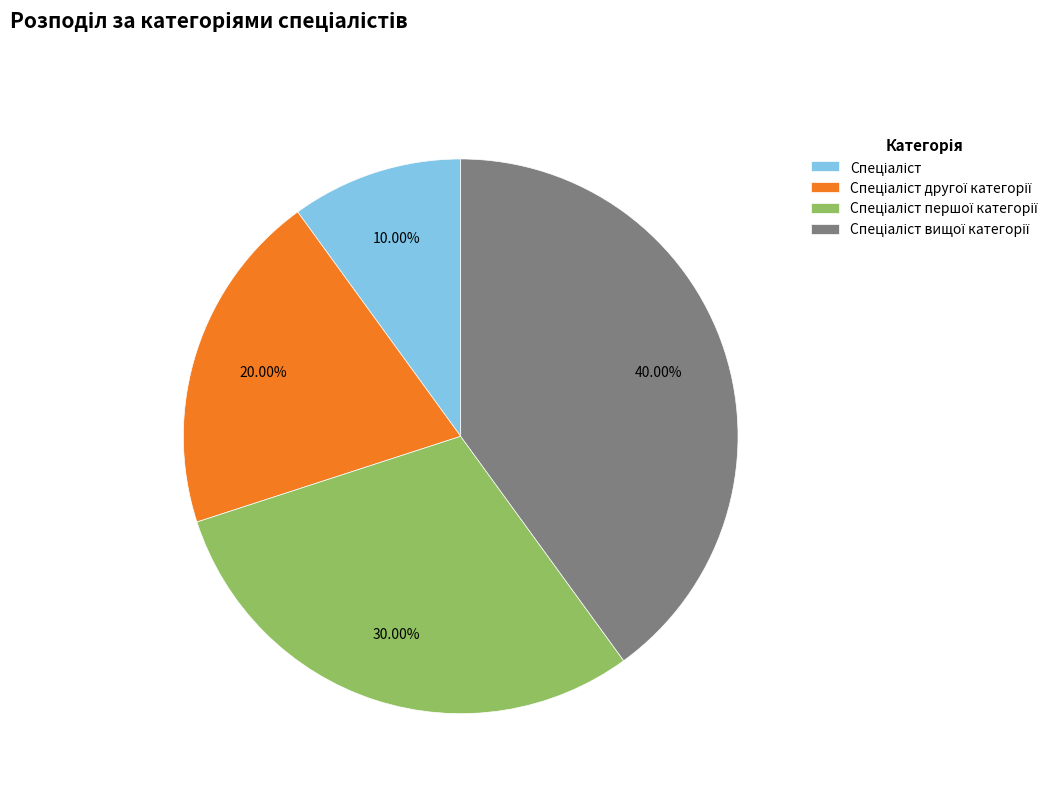

Count the number of slices in the pie.

4